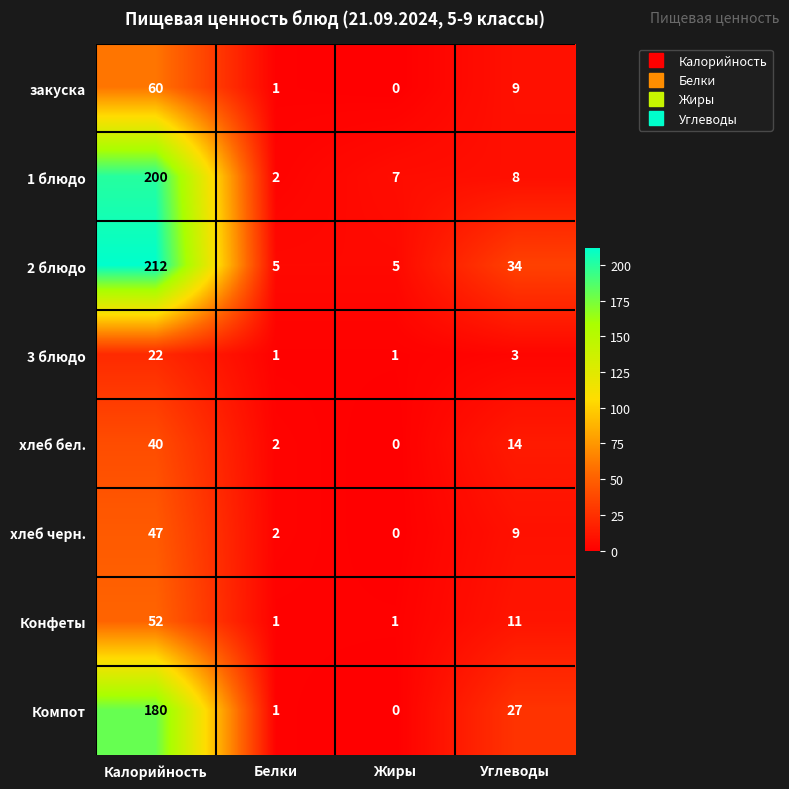

Is it true that 3 блюдо equals 22 at Калорийность?

True